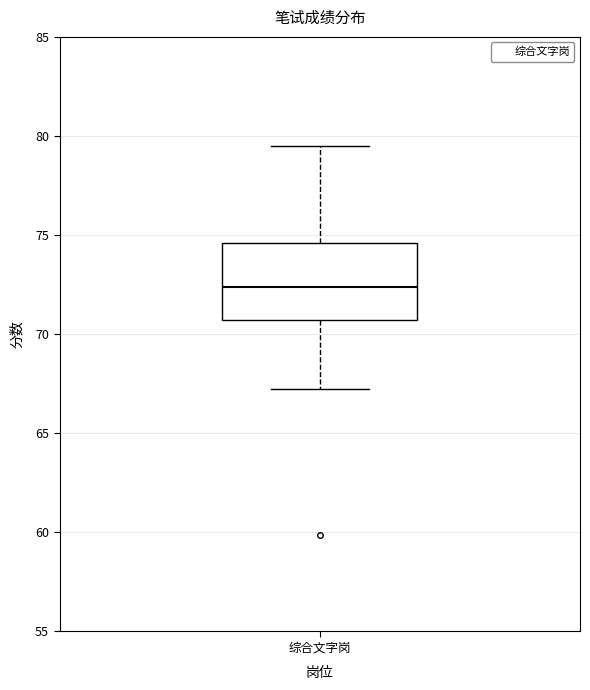

Read this box plot against the y-axis: the position of the median line, the range covered by the box, and the ends of both whiskers. The values are not printed on the chart, so give them approximately, as read against the axis.

median 72.5, box 70.5 to 74.5, whiskers 67.0 to 79.5